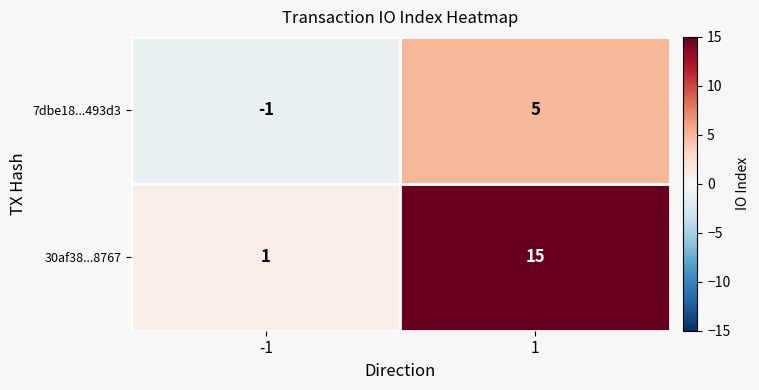

At which category is the sum across all series the highest?

1